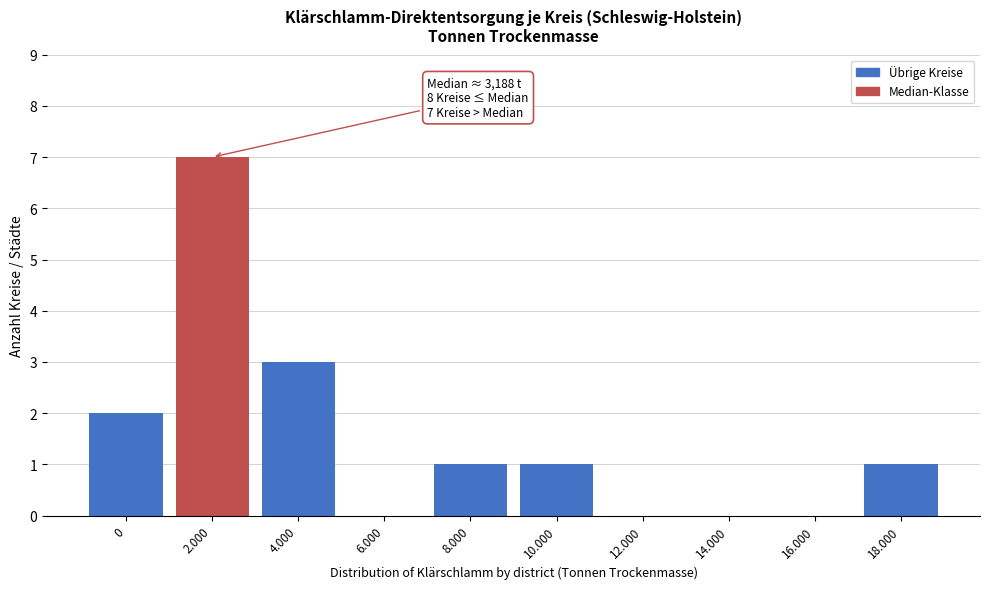

Reading left to right, extract all data points from this chart.

0=2	2.000=7	4.000=3	6.000=0	8.000=1	10.000=1	12.000=0	14.000=0	16.000=0	18.000=1